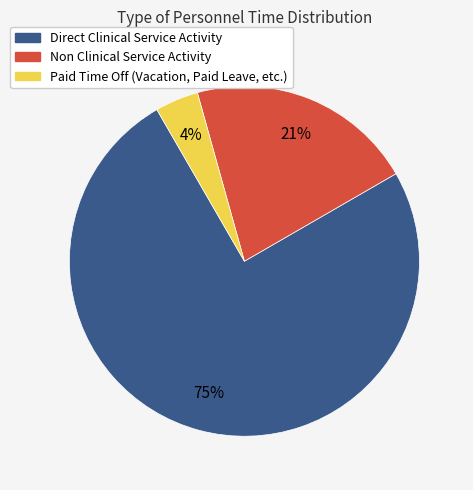

How many slices are in this pie chart?

3